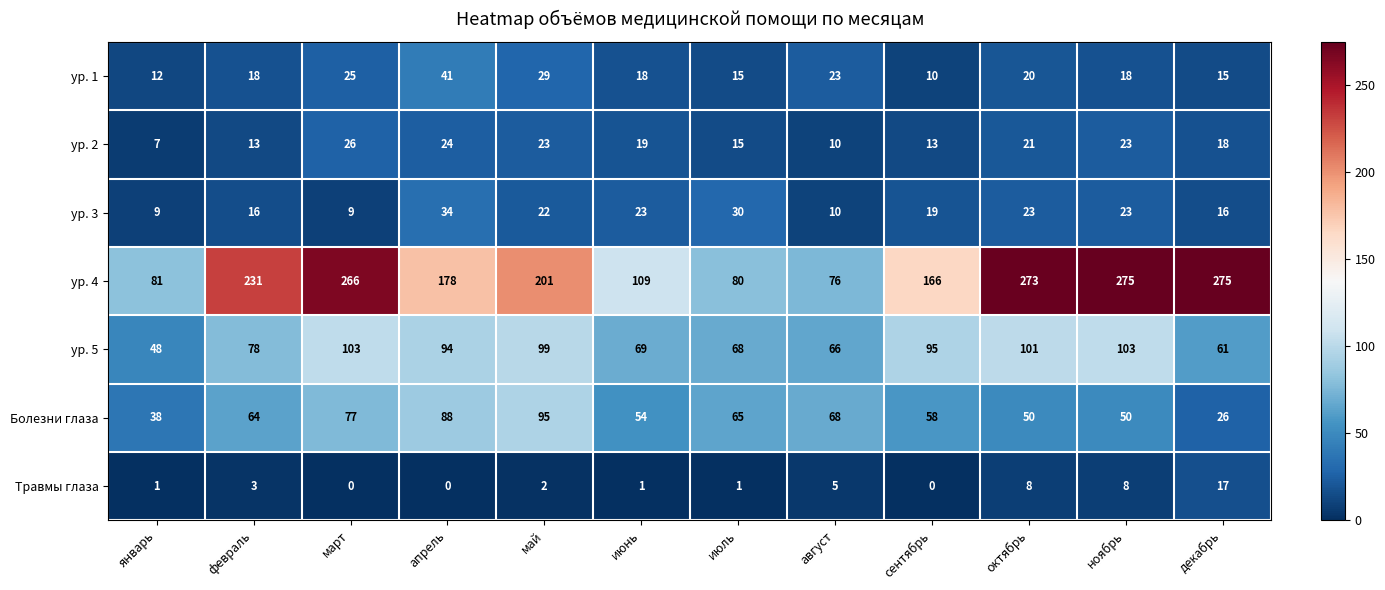

Read the ур. 3 value at ноябрь.

23